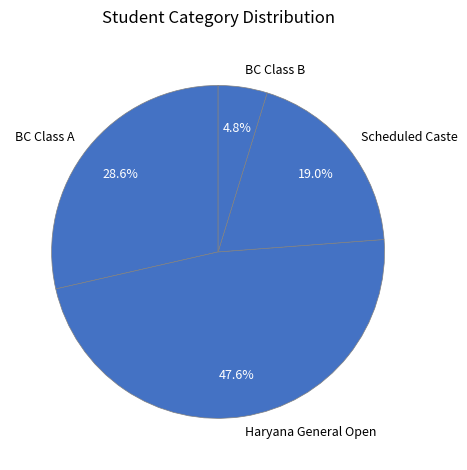

Is there any slice that represents more than half of the pie?

No